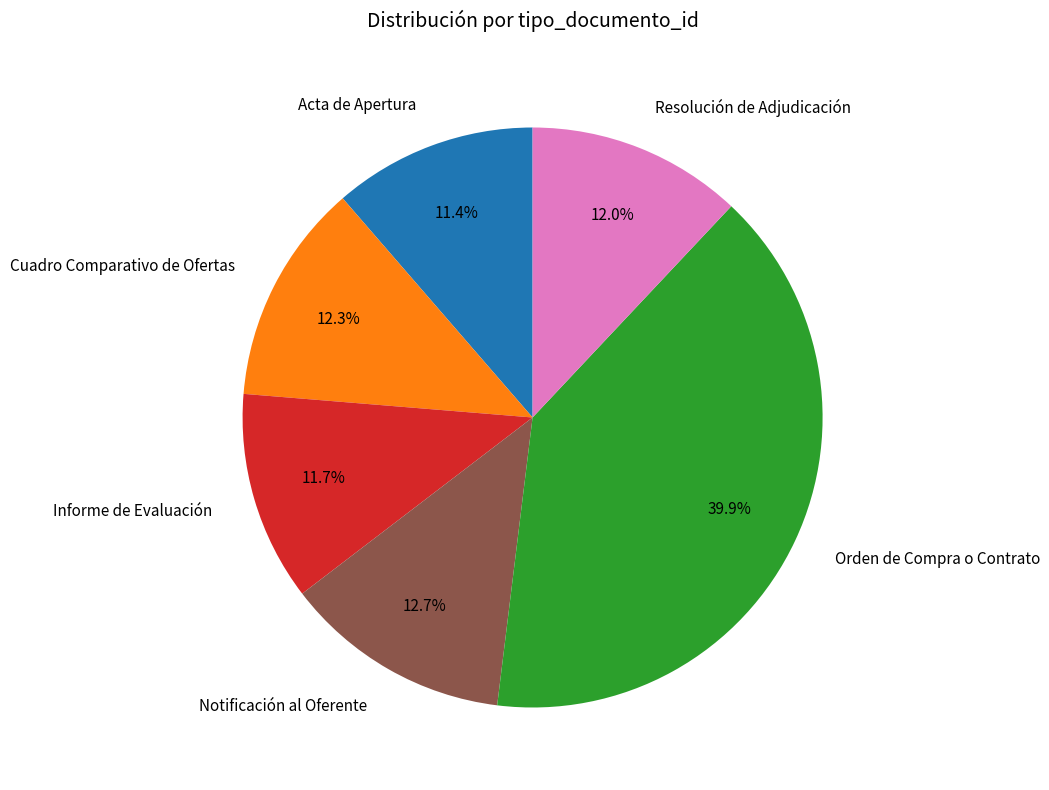

Approximately how many times larger is the value at Notificación al Oferente compared to Orden de Compra o Contrato?

0.3